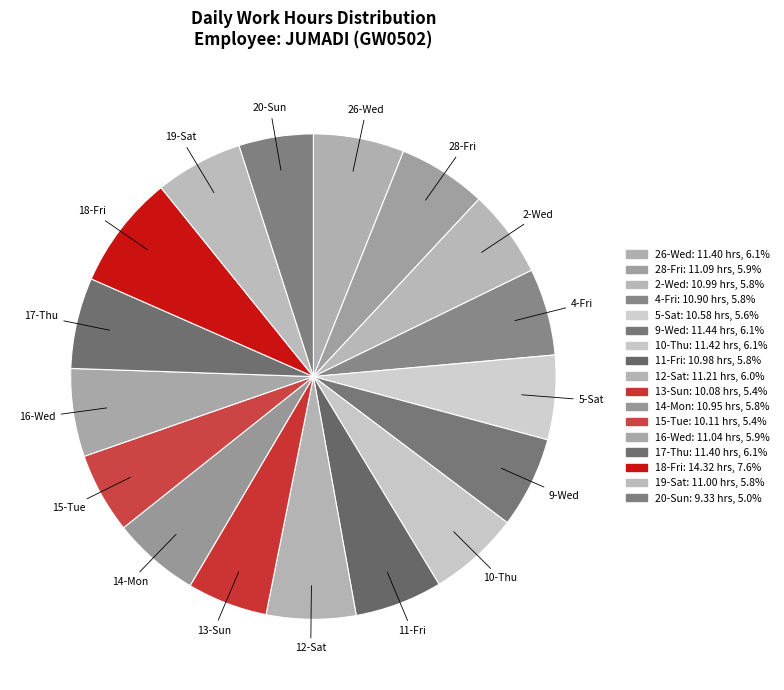

How many segments does this pie chart have?

17